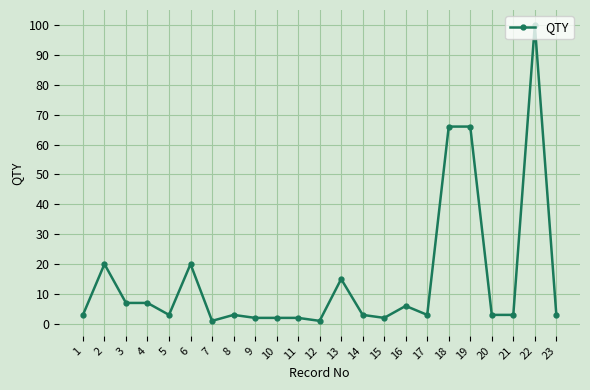

Is this an area chart (filled region under the line)?

No